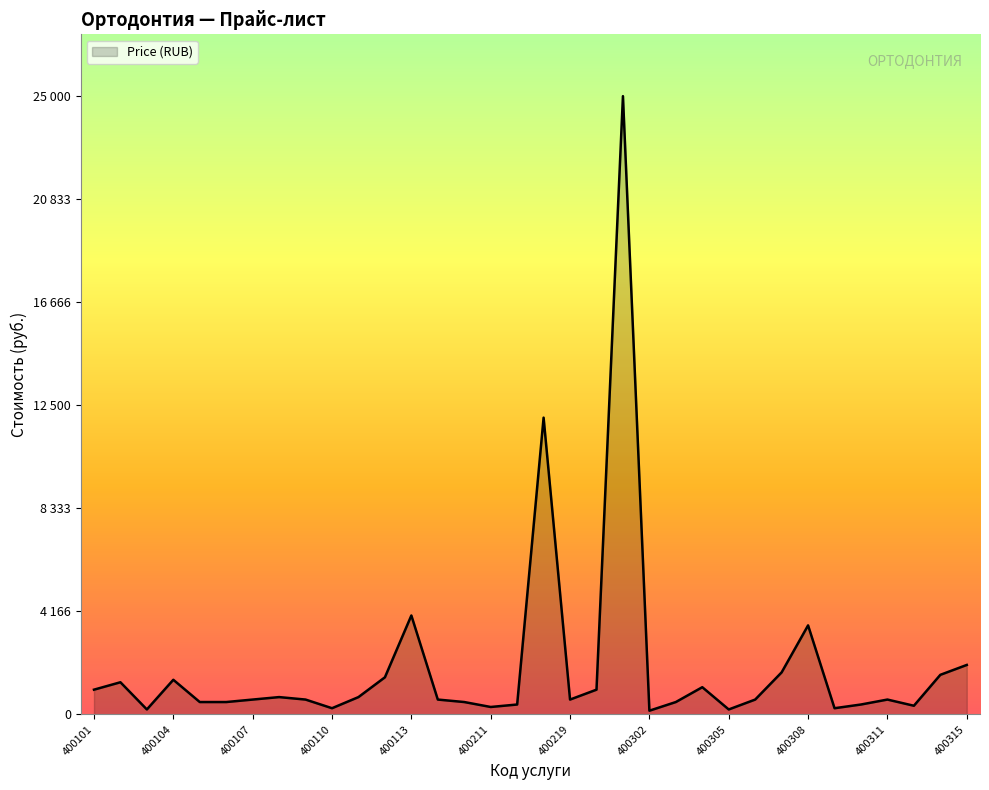

Reading right to left, what are all the values shown in this chart?

400315=2000	400314=1600	400312=350	400311=600	400310=400	400309=250	400308=3600	400307=1700	400306=600	400305=200	400304=1100	400303=500	400302=150	400301=25000	400224=1000	400219=600	400218=12000	400212=400	400211=300	400210=500	400114=600	400113=4000	400112=1500	400111=700	400110=250	400109=600	400108=700	400107=600	400106=500	400105=500	400104=1400	400103=200	400102=1300	400101=1000